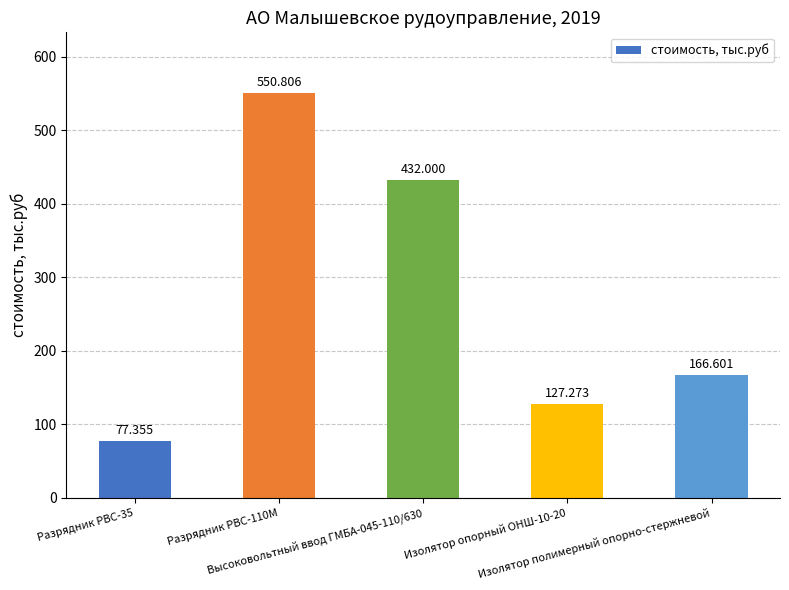

List the labels in order of value, largest first.

Разрядник РВС-110М, Высоковольтный ввод ГМБА-045-110/630, Изолятор полимерный опорно-стержневой, Изолятор опорный ОНШ-10-20, Разрядник РВС-35